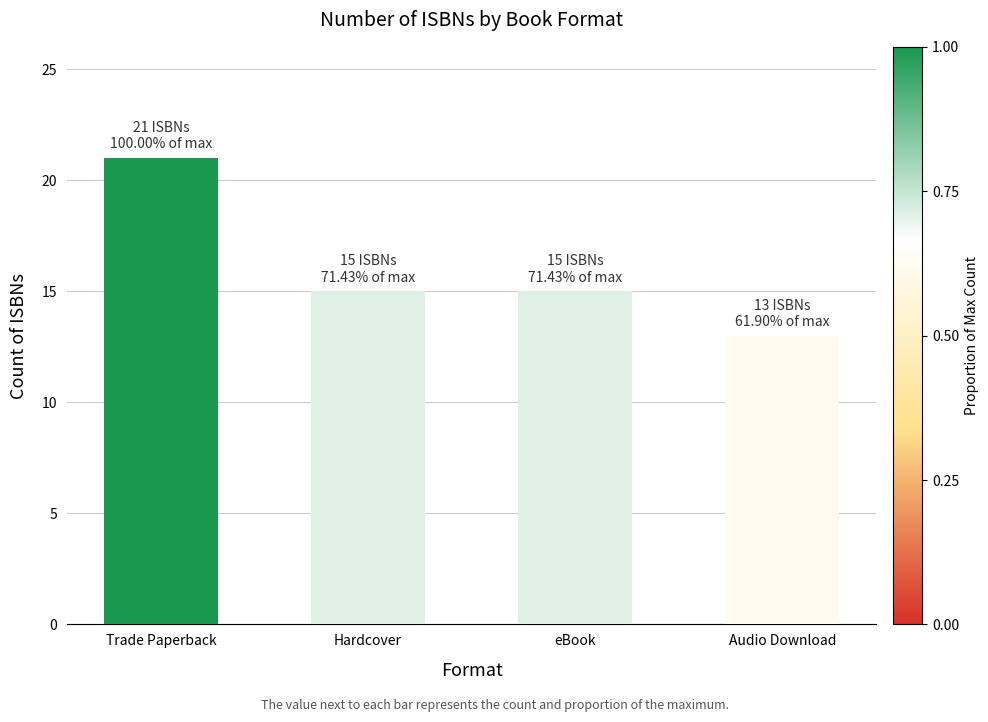

What is the sum of the values at Hardcover and Audio Download?

28